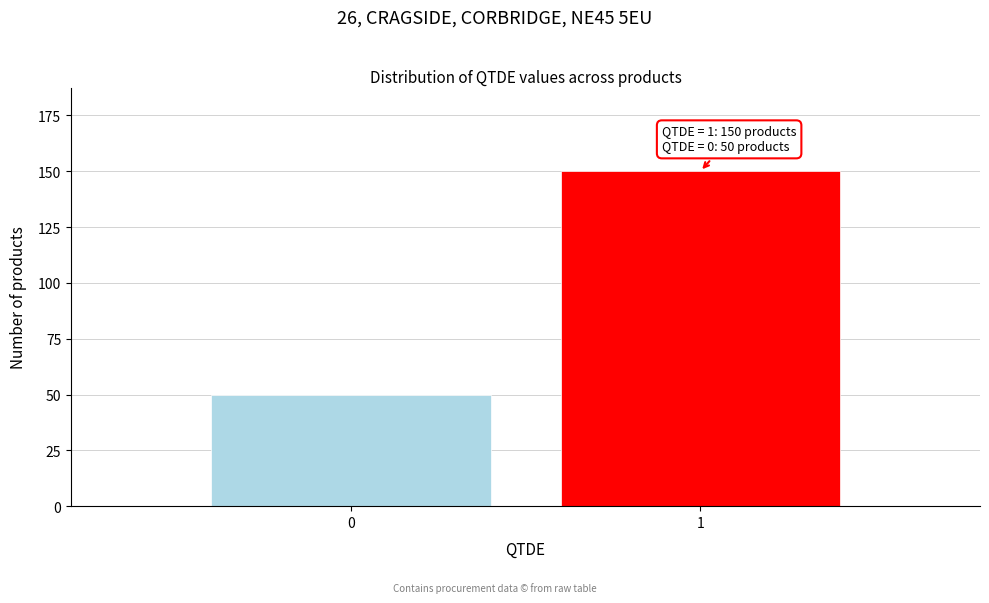

Reading left to right, list all the values displayed in this chart.

50	150